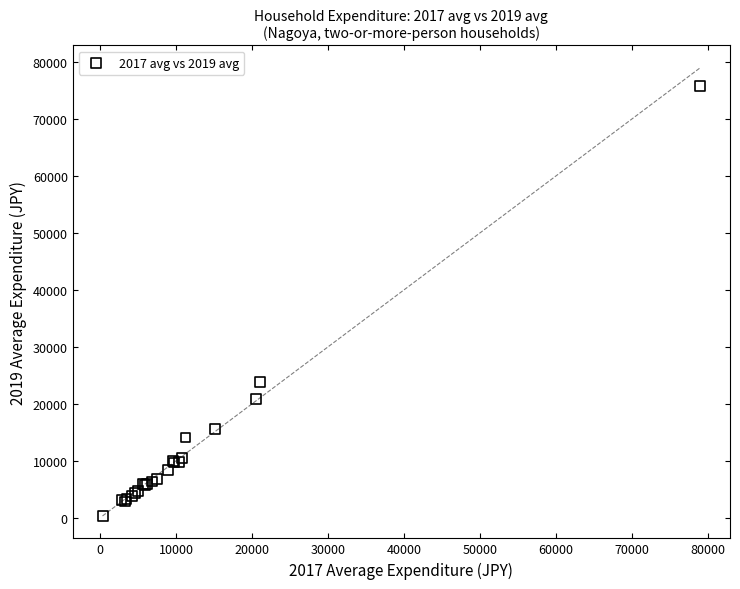

What Y value in the scatter plot is closest to 38057?

23763